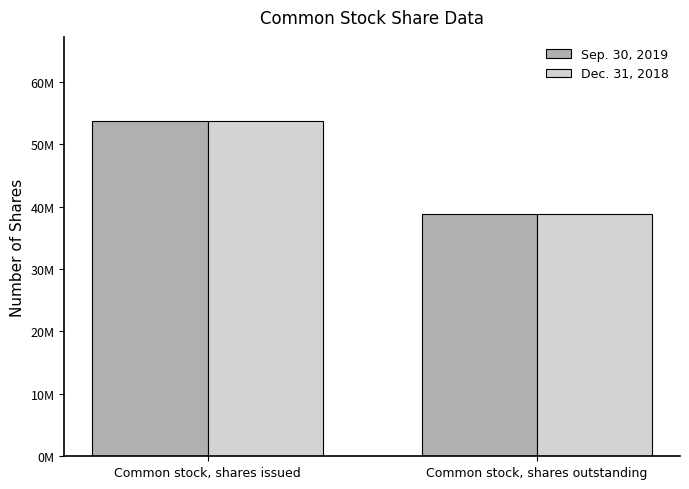

Which series has the largest range (max minus min)?

Sep. 30, 2019